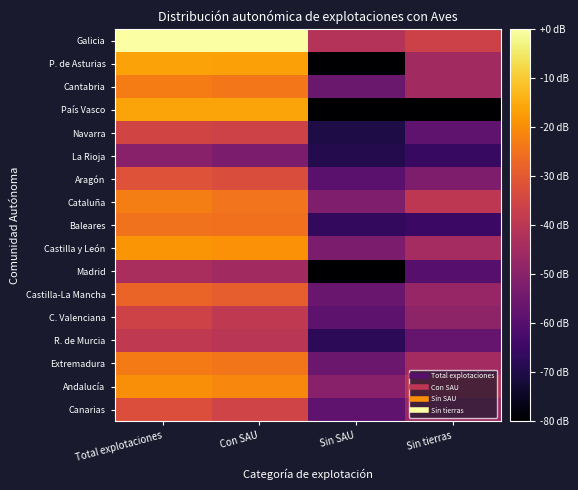

At which category does the chart reach its minimum across all series?

Sin SAU